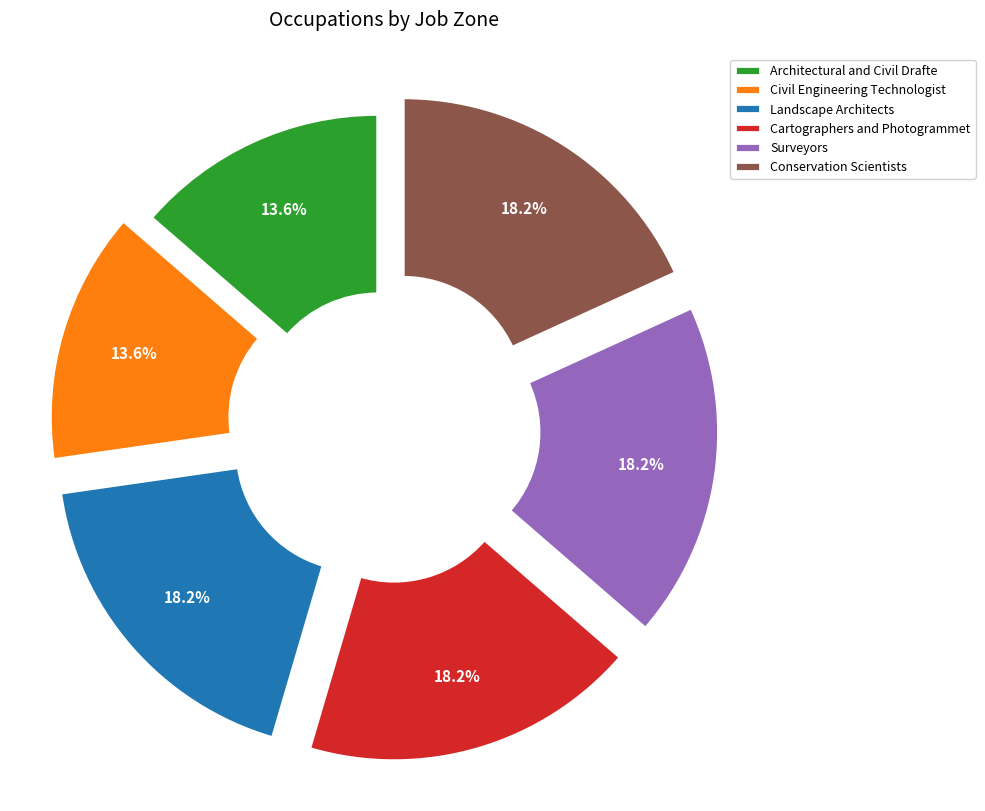

What is the ratio of the value at Landscape Architects to the value at Conservation Scientists?

1.0